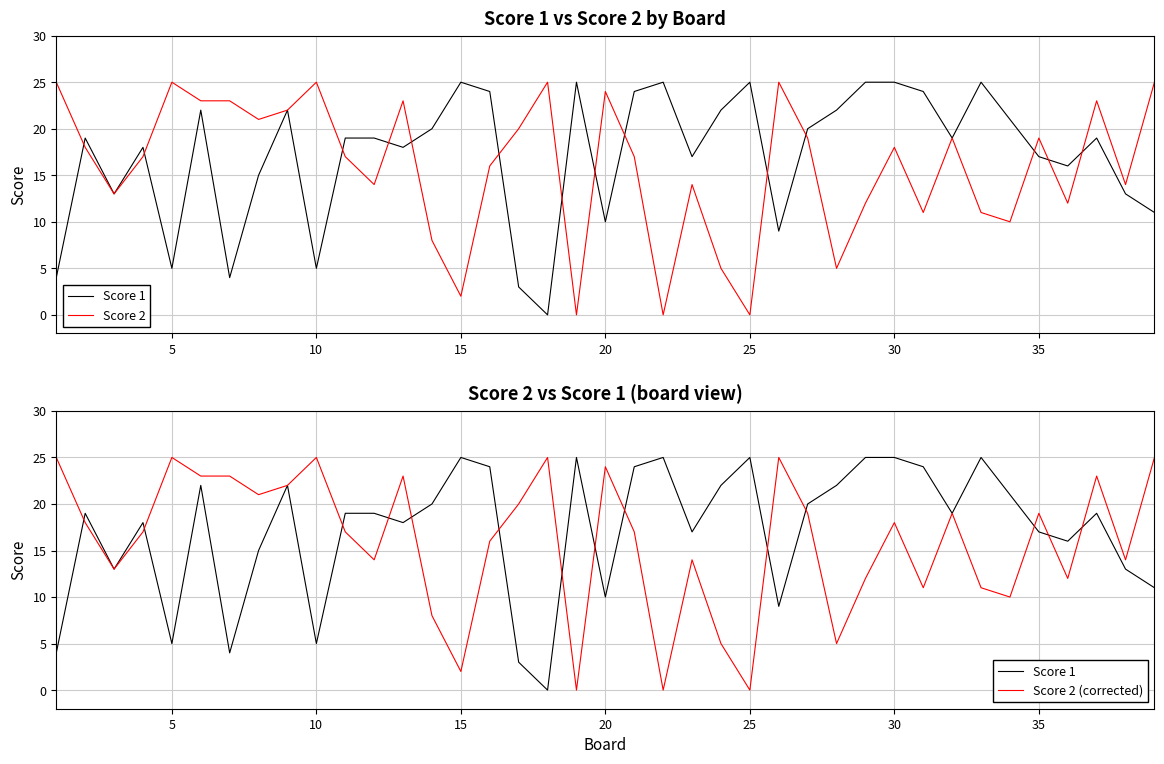

True or false: Score 2 and Score 2 (corrected) intersect in this chart.

False